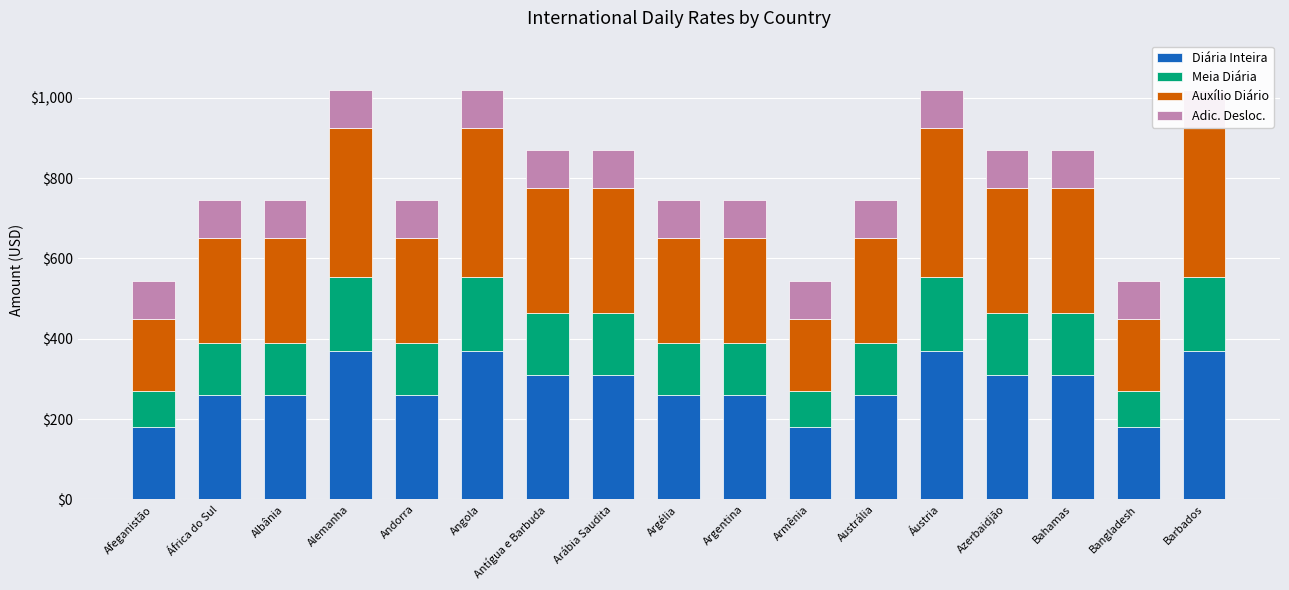

How many data points does each series have?

17